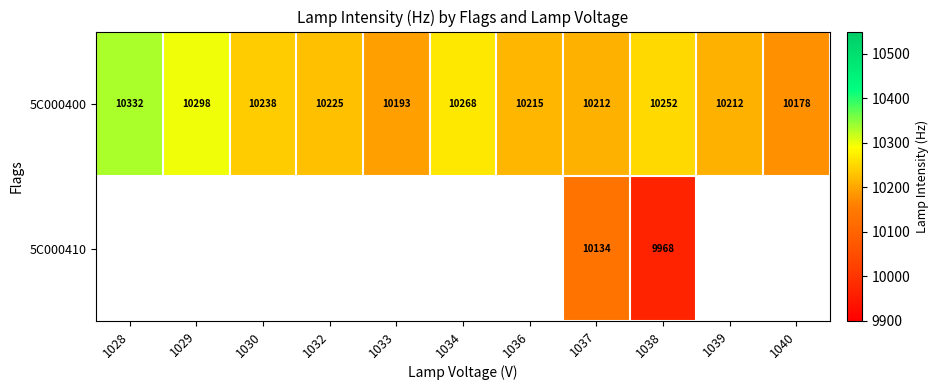

What is the total value across all series at 1037?

20346